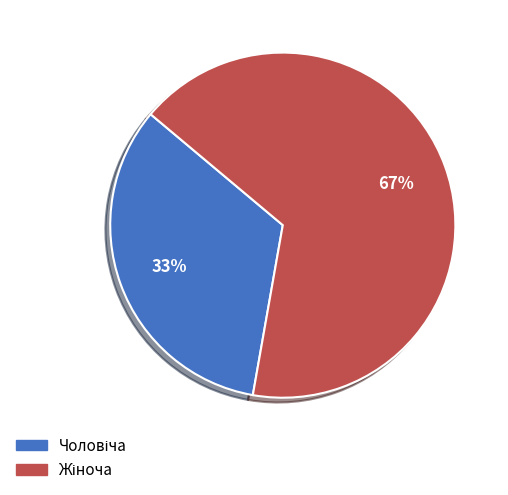

Is there any slice that represents more than half of the pie?

Yes